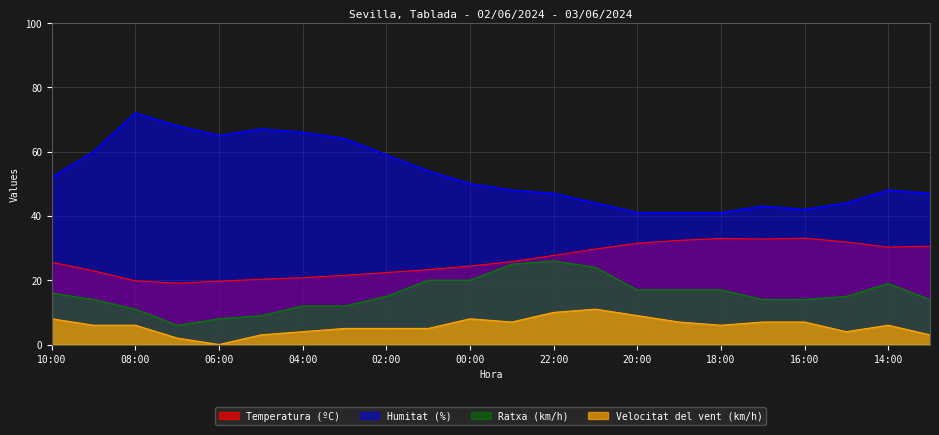

List the series in order of their overall mean, lowest first.

Velocitat del vent (km/h), Ratxa (km/h), Temperatura (ºC), Humitat (%)